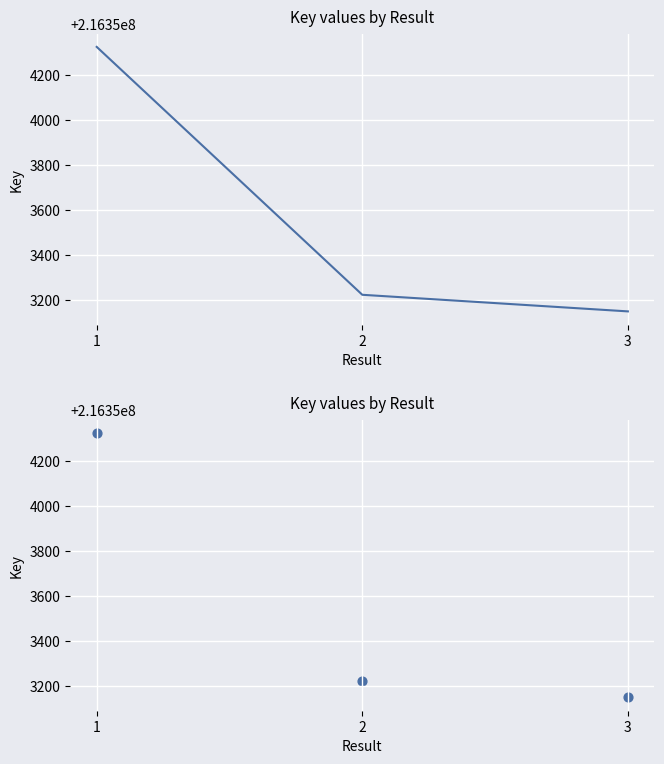

What is the ratio of the value at 2 to the value at 3?

1.0